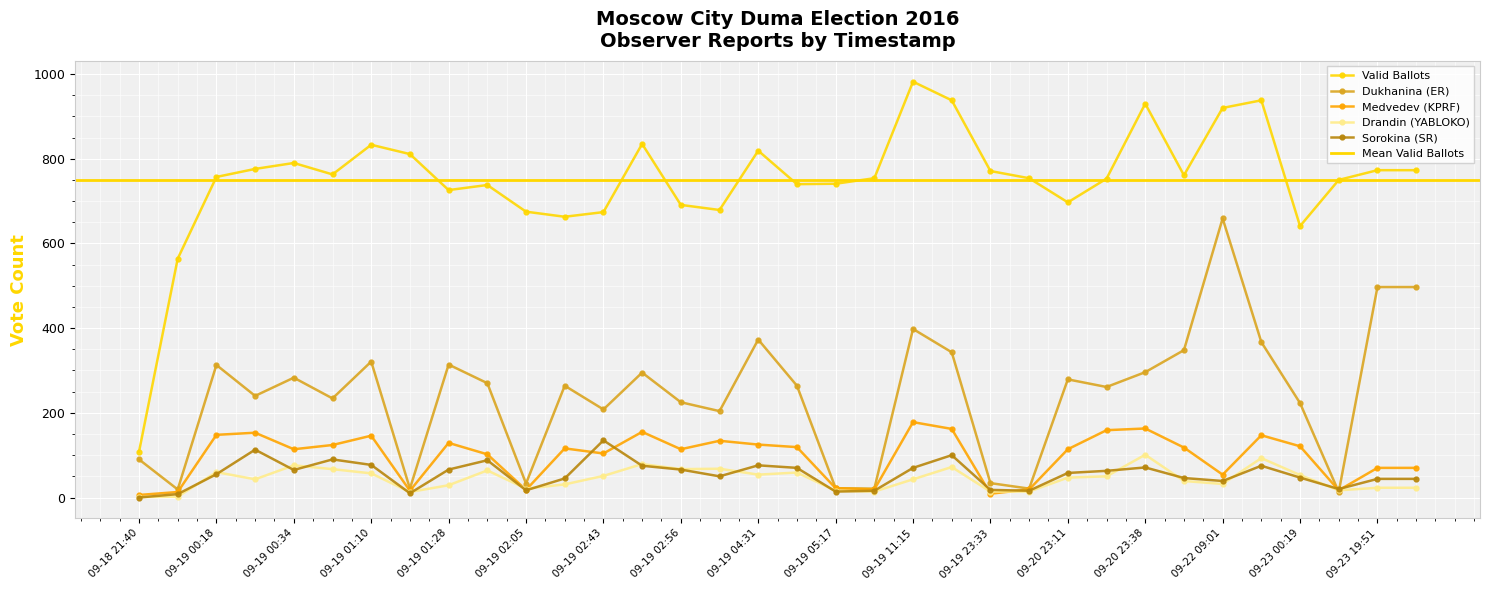

List the series in order of their peak value, highest first.

Valid Ballots, Dukhanina (ER), Medvedev (KPRF), Sorokina (SR), Drandin (YABLOKO)